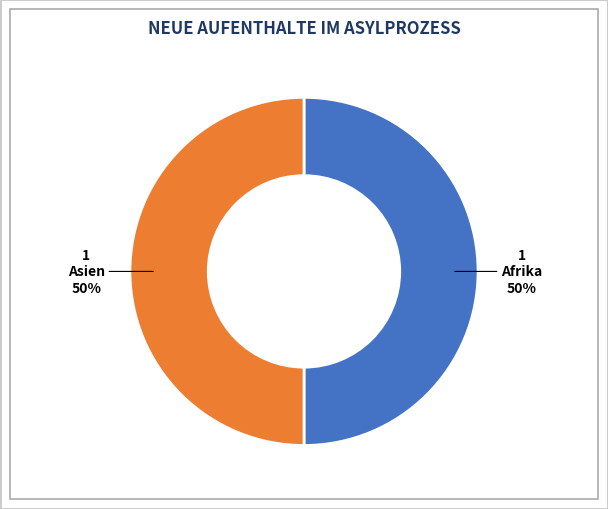

Count the number of slices in the pie.

2